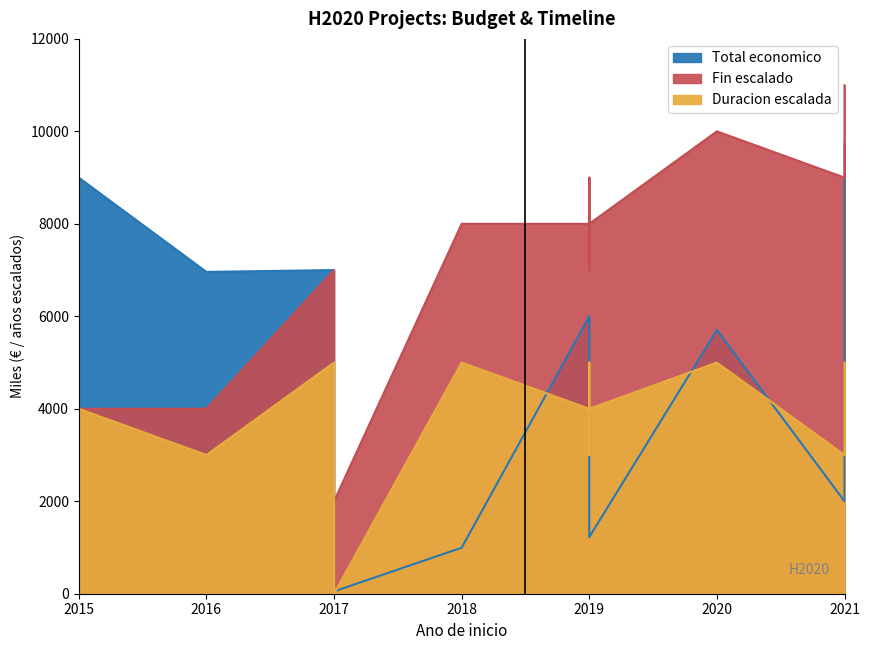

Which category has the lowest value across all series?

2017